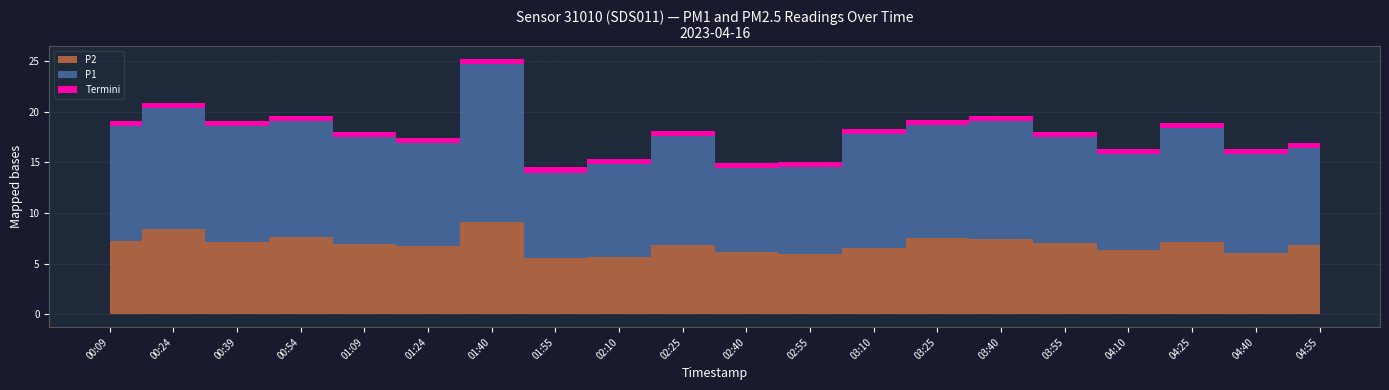

Which category has the highest value in the P2 series?

01:40